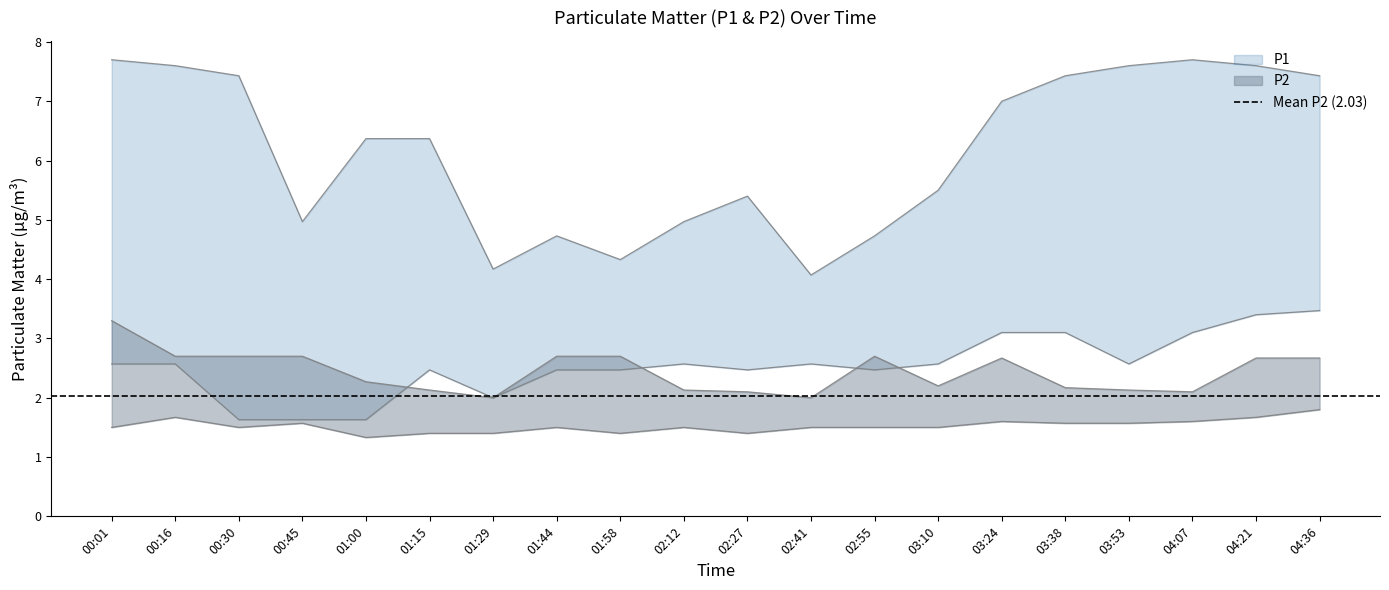

Reading left to right, list all the values displayed in this chart.

P1_upper: 00:01=7.7	00:16=7.6	00:30=7.4	00:45=5.0	01:00=6.4	01:15=6.4	01:29=4.2	01:44=4.7	01:58=4.3	02:12=5.0	02:27=5.4	02:41=4.1	02:55=4.7	03:10=5.5	03:24=7.0	03:38=7.4	03:53=7.6	04:07=7.7	04:21=7.6	04:36=7.4
P1_lower: 00:01=2.6	00:16=2.6	00:30=1.6	00:45=1.6	01:00=1.6	01:15=2.5	01:29=2.0	01:44=2.5	01:58=2.5	02:12=2.6	02:27=2.5	02:41=2.6	02:55=2.5	03:10=2.6	03:24=3.1	03:38=3.1	03:53=2.6	04:07=3.1	04:21=3.4	04:36=3.5
P2_upper: 00:01=3.3	00:16=2.7	00:30=2.7	00:45=2.7	01:00=2.3	01:15=2.1	01:29=2.0	01:44=2.7	01:58=2.7	02:12=2.1	02:27=2.1	02:41=2.0	02:55=2.7	03:10=2.2	03:24=2.7	03:38=2.2	03:53=2.1	04:07=2.1	04:21=2.7	04:36=2.7
P2_lower: 00:01=1.5	00:16=1.7	00:30=1.5	00:45=1.6	01:00=1.3	01:15=1.4	01:29=1.4	01:44=1.5	01:58=1.4	02:12=1.5	02:27=1.4	02:41=1.5	02:55=1.5	03:10=1.5	03:24=1.6	03:38=1.6	03:53=1.6	04:07=1.6	04:21=1.7	04:36=1.8